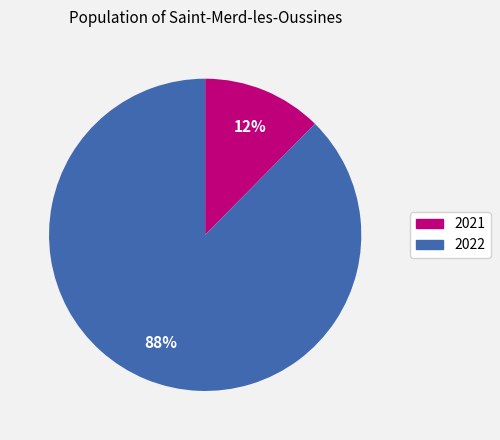

Which category has the biggest portion of the pie?

2022